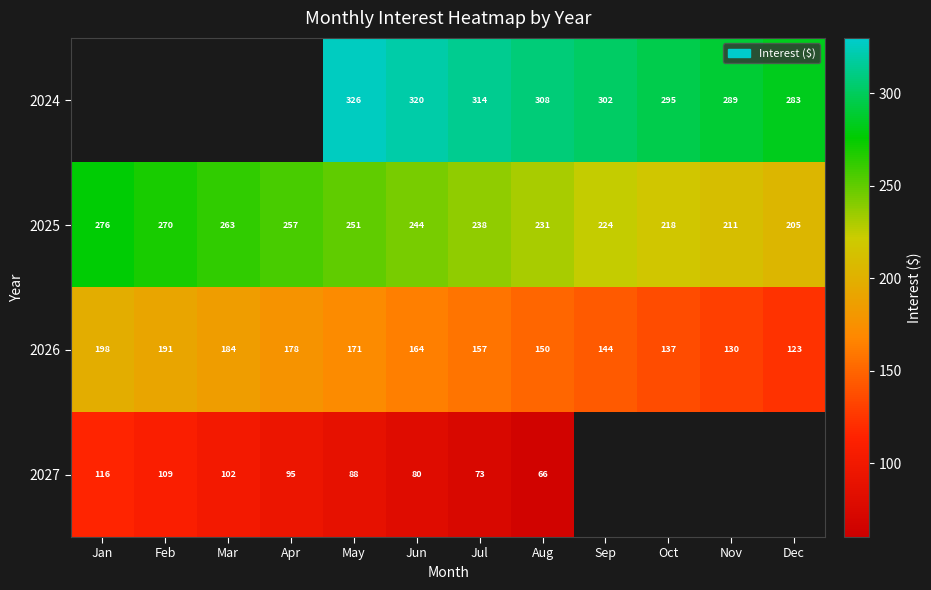

At which label does 2025 reach its peak?

Jan